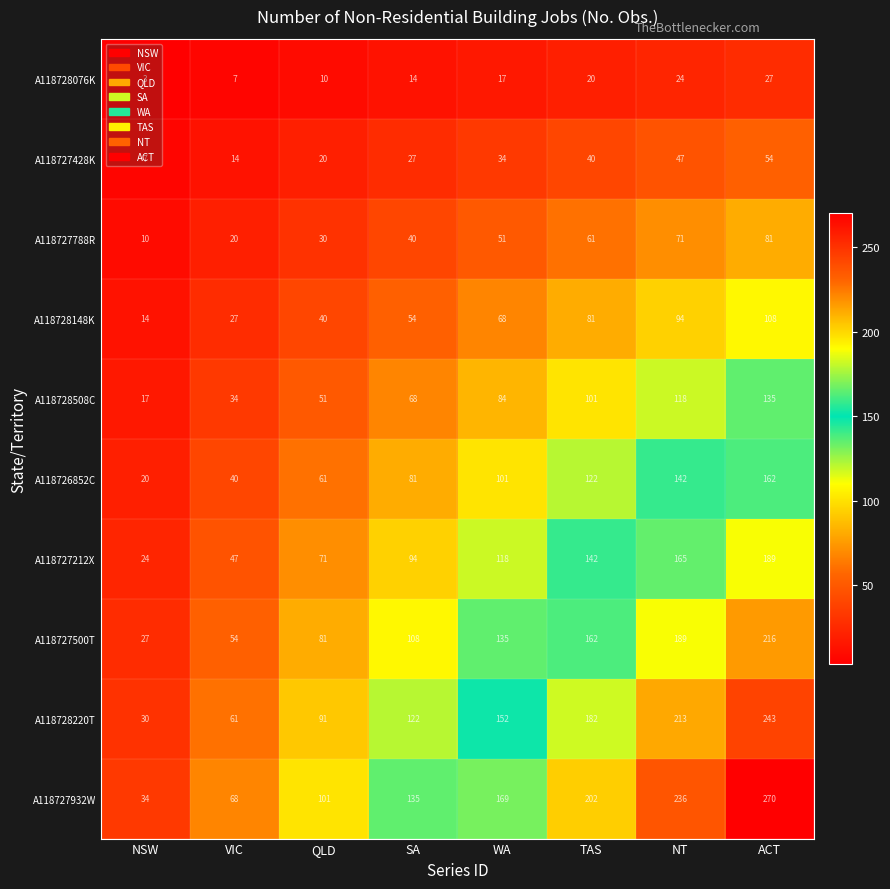

True or false: A118728148K has a value of 68 at WA.

True